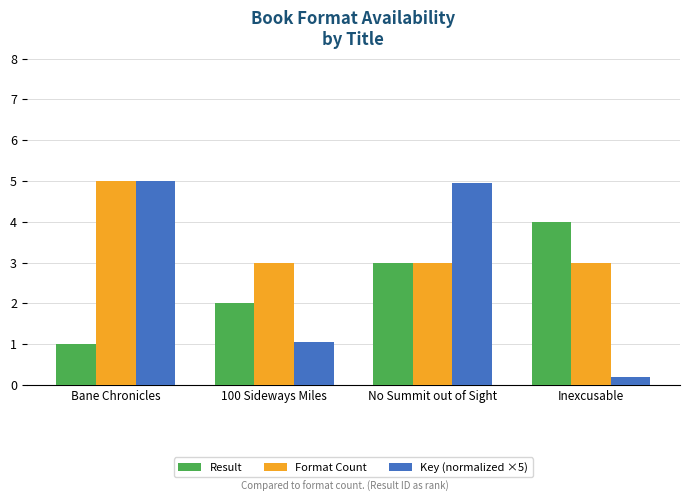

The Result series shows 1.4 at Inexcusable. True or false?

False